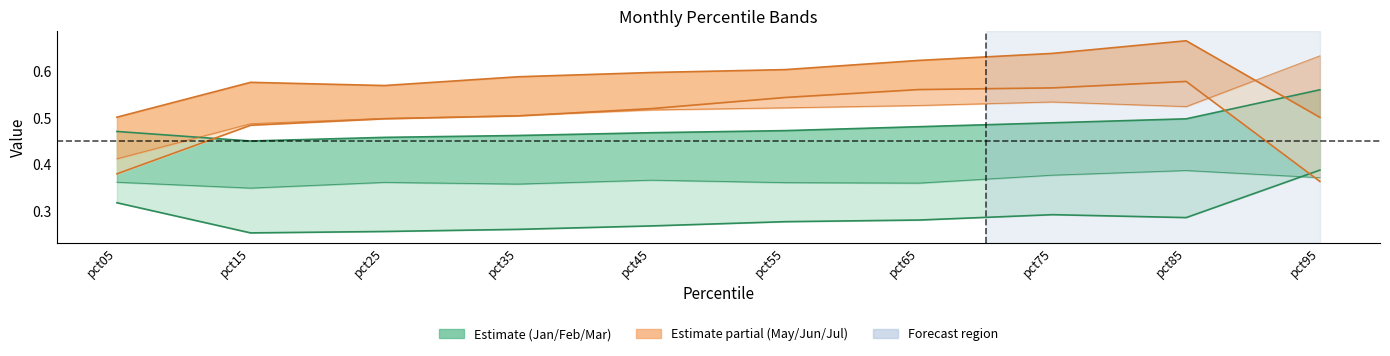

Which series has the widest spread of values?

Jul